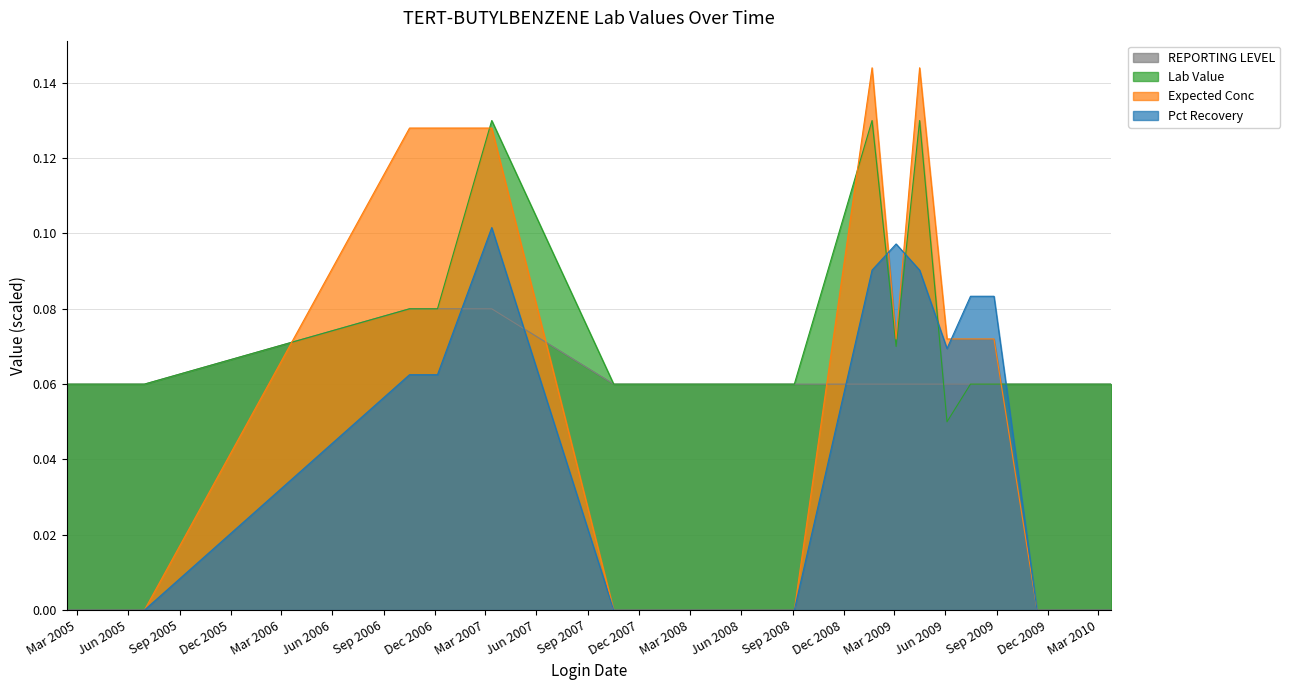

List the labels in order of Lab Value value, smallest first.

2009-06-04, 2005-02-11, 2005-03-16, 2005-04-19, 2005-06-30, 2007-10-17, 2007-12-13, 2008-09-04, 2009-07-16, 2009-08-27, 2009-11-12, 2010-01-07, 2010-02-18, 2010-03-25, 2009-03-05, 2006-10-17, 2006-12-06, 2007-03-13, 2009-01-21, 2009-04-16